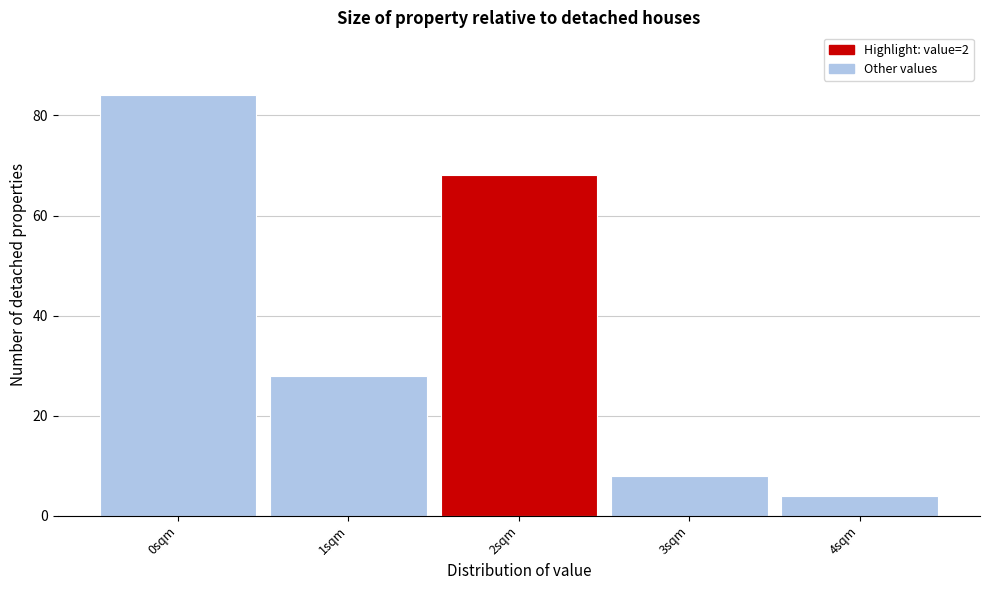

Reading right to left, extract all data points from this chart.

4sqm=4	3sqm=8	2sqm=68	1sqm=28	0sqm=84